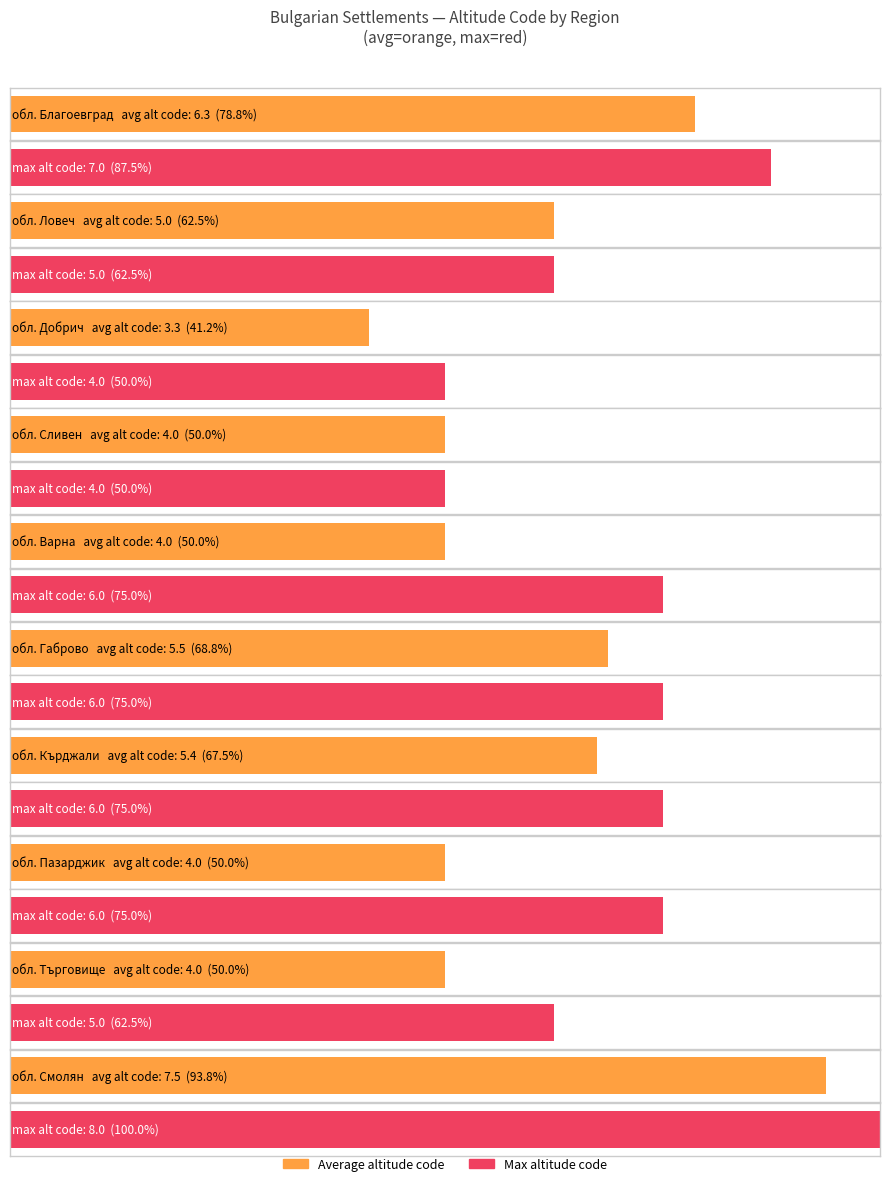

Which has a higher value, обл. Смолян or обл. Варна?

обл. Смолян